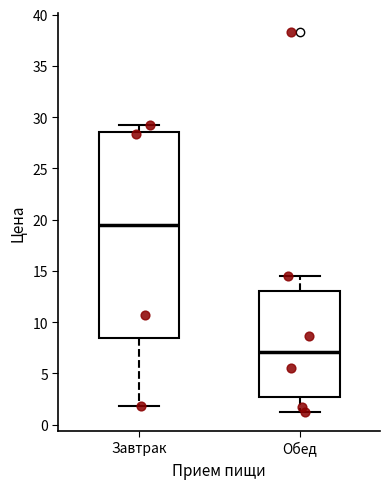

Reading left to right, transcribe this box plot: for each box, give where its median line is, the range the box spans, and where its two whiskers end, as read against the y-axis. The values are not printed on the chart, so give them approximately, as read against the axis.

Завтрак: median 19.5, box 8.5 to 28.5, whiskers 2.0 to 29.0
Обед: median 7.0, box 2.5 to 13.0, whiskers 1.0 to 14.5